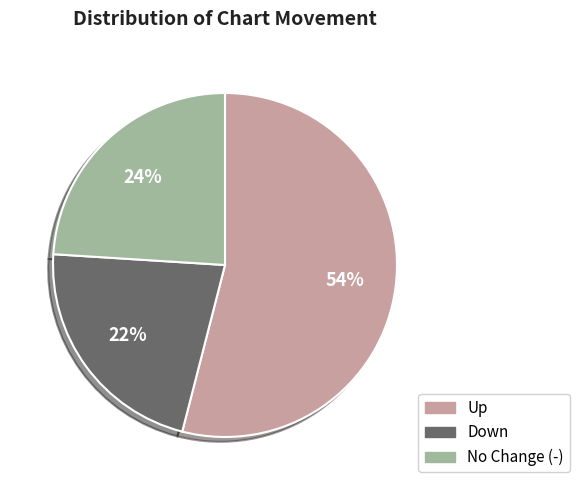

Is there a majority slice in this chart?

Yes